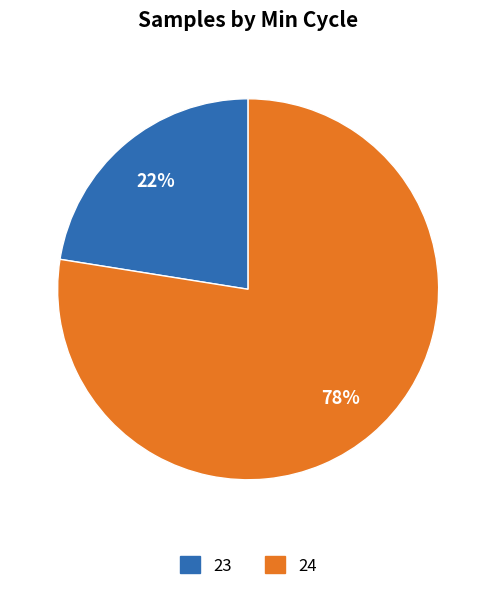

Count the number of slices in the pie.

2